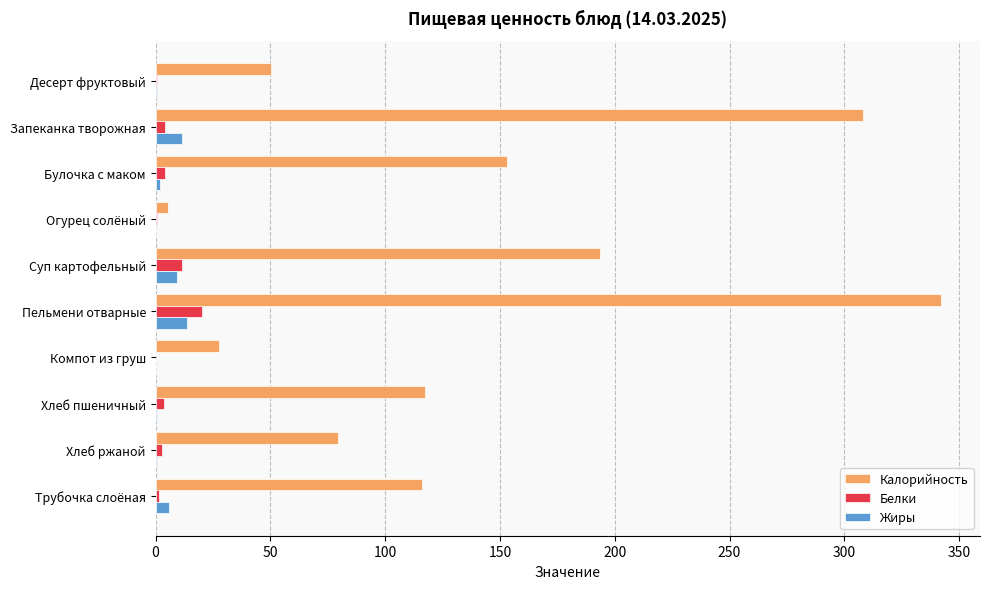

Which series changed the most between Огурец солёный and Пельмени отварные?

Калорийность